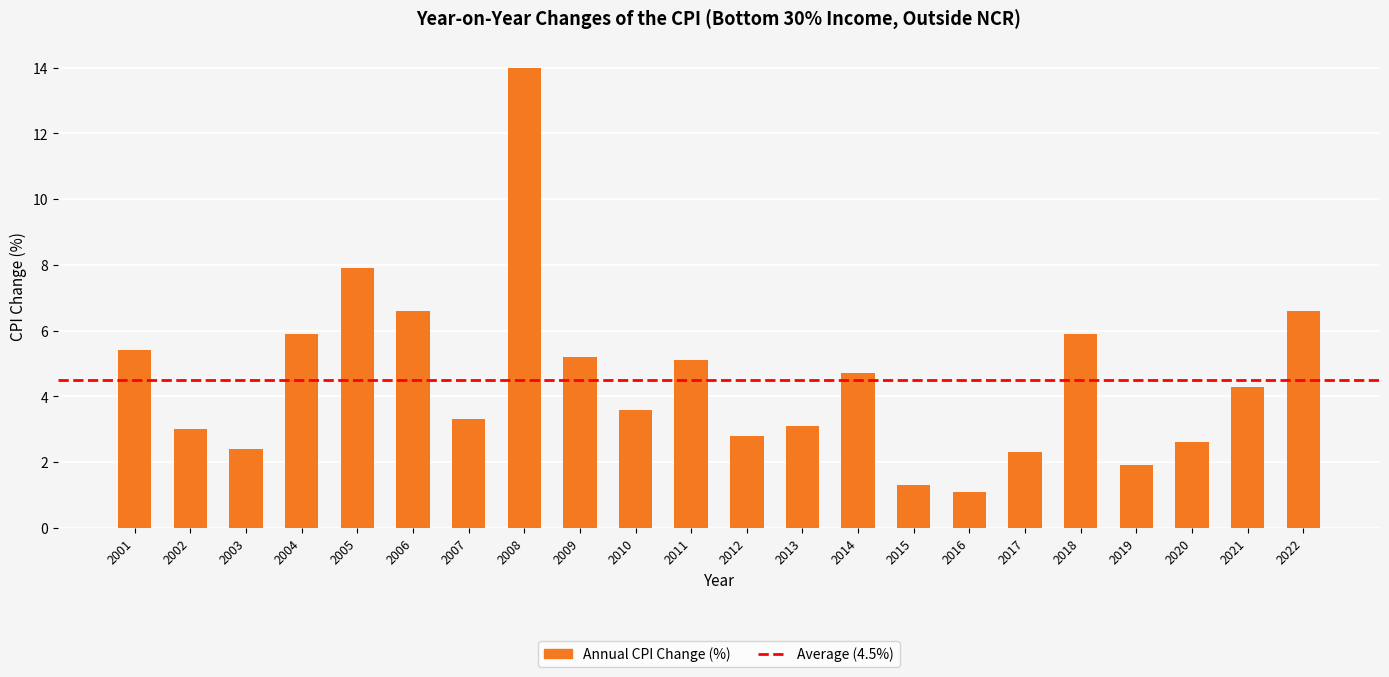

How many bars are there in total?

22